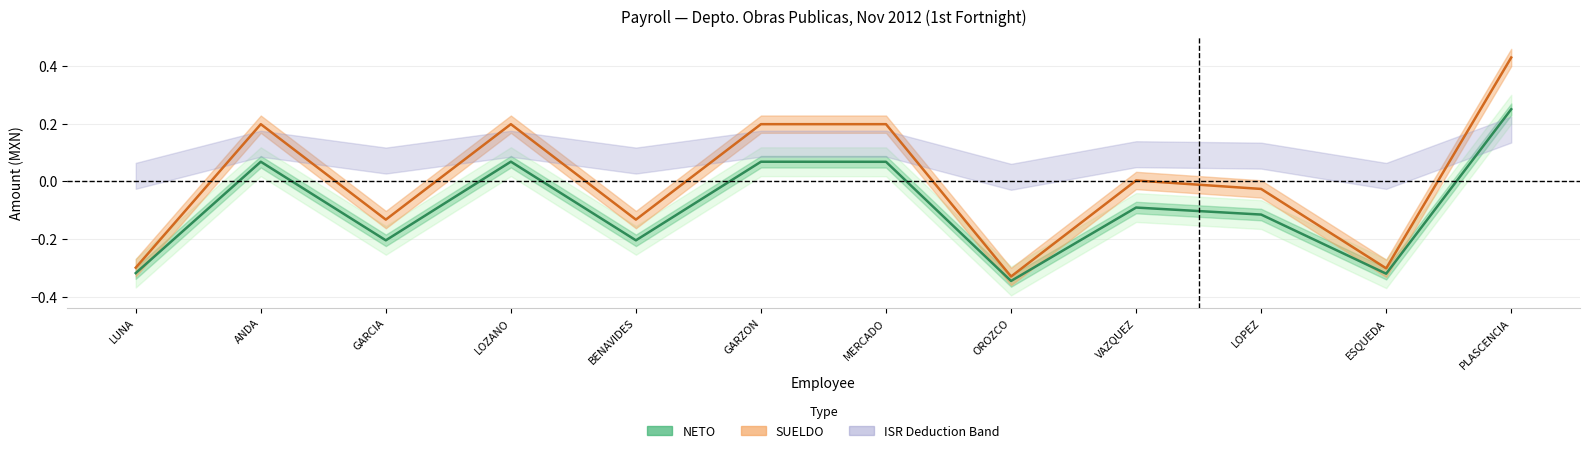

Which label corresponds to the smallest value in the chart?

OROZCO